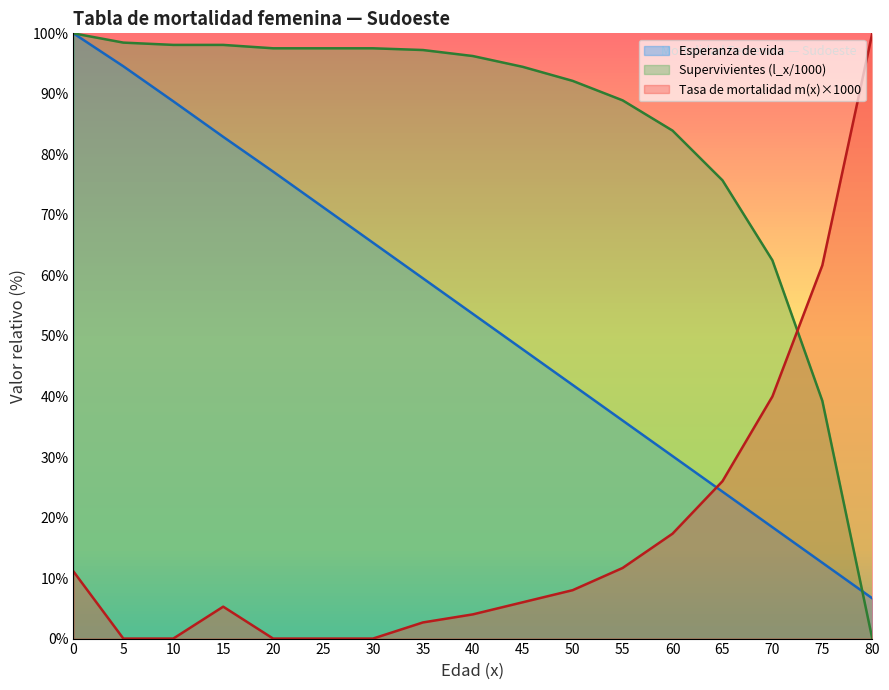

How many data points does each series have?

17